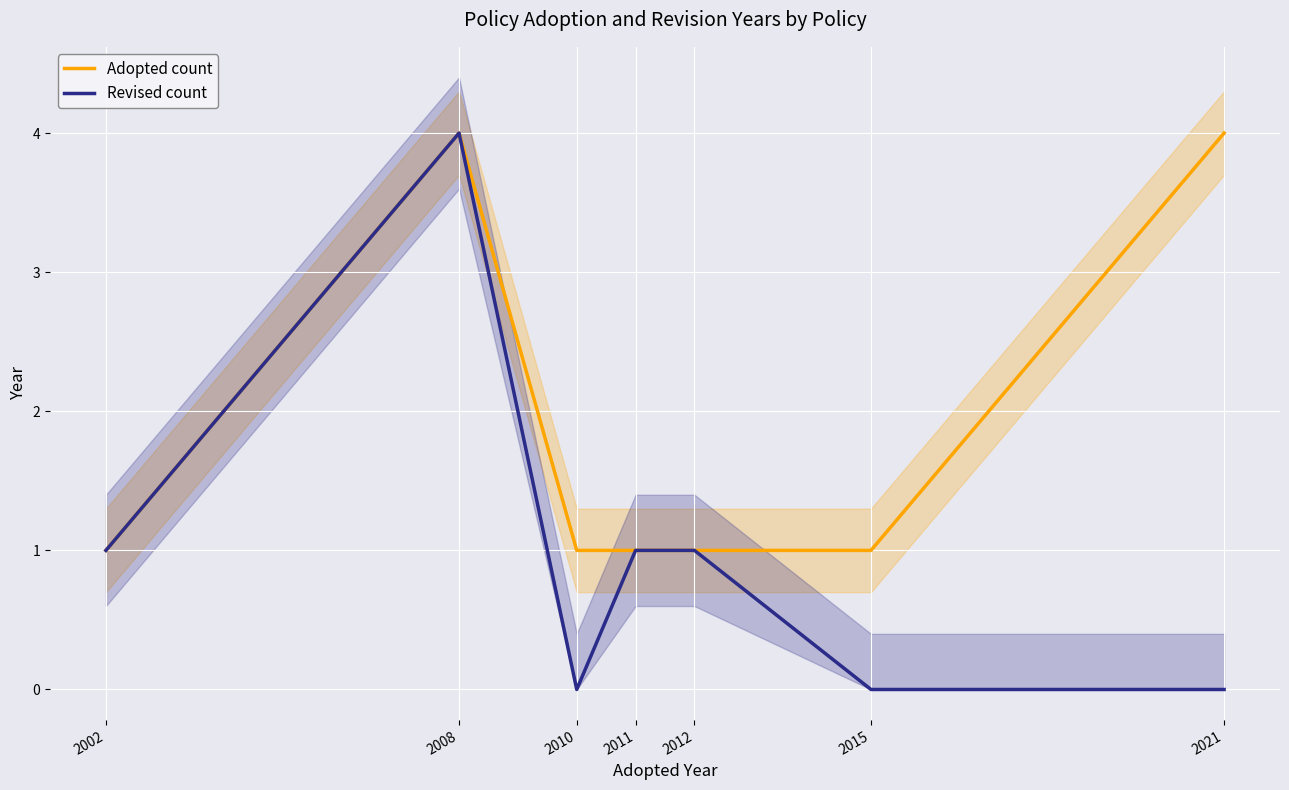

What are all the series names shown in the legend?

Adopted count, Revised count